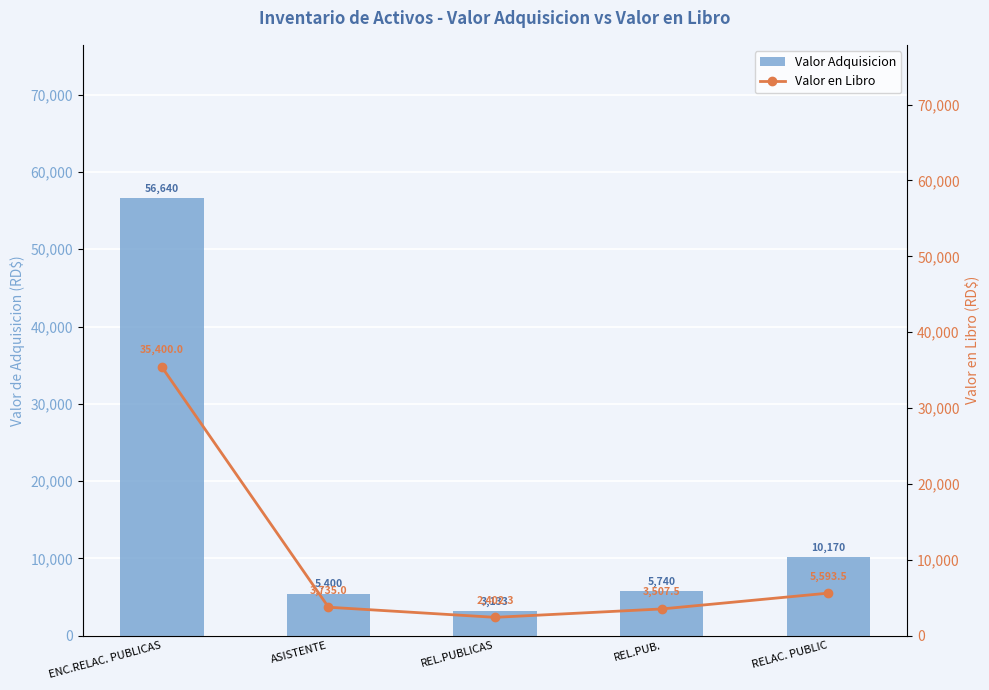

Rank the series at REL.PUB. from highest to lowest value.

Valor Adquisicion, Valor en Libro